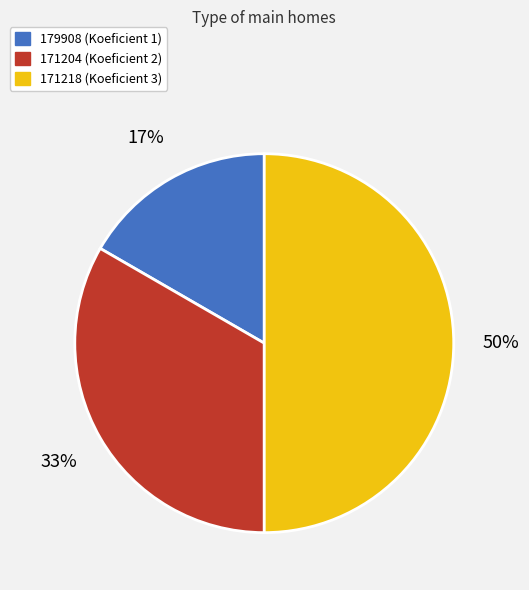

Does 171204 represent more than half of the total?

No